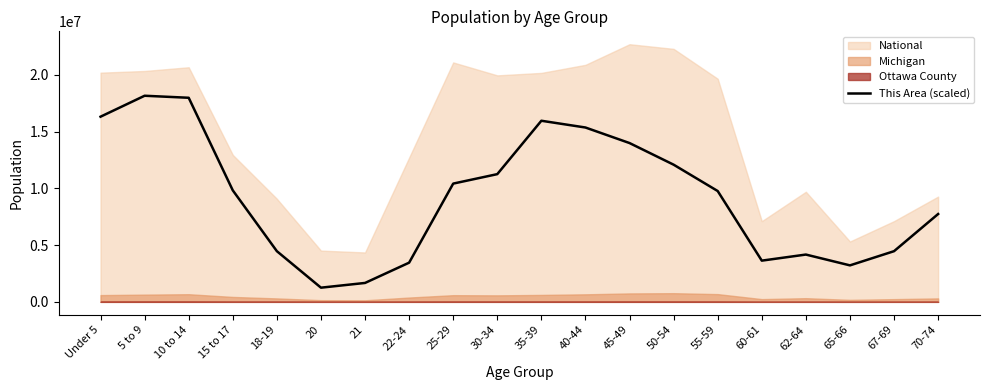

The chart shows a value of 18531330.0 at 50-54. True or false?

False